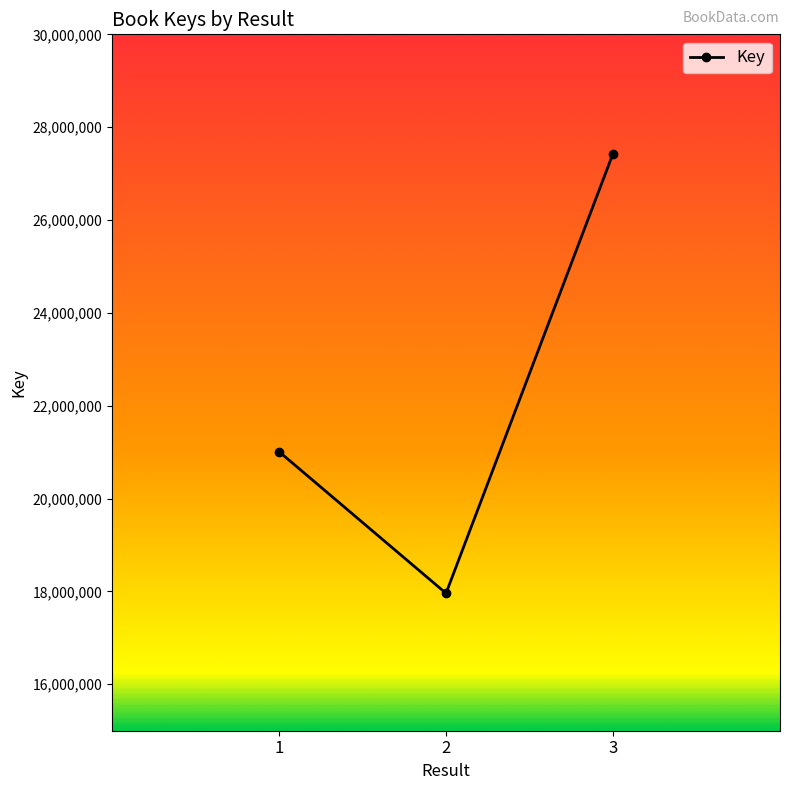

How many categories are shown in the chart?

3